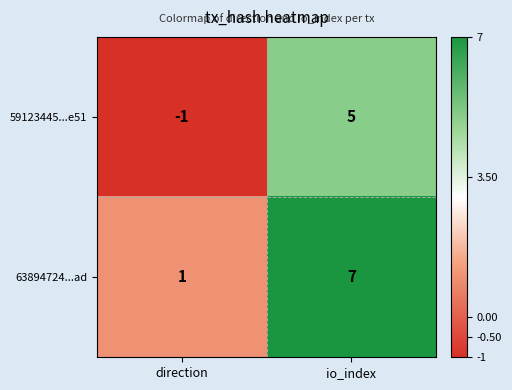

What is the approximate value of 59123445...e51 at io_index?

5